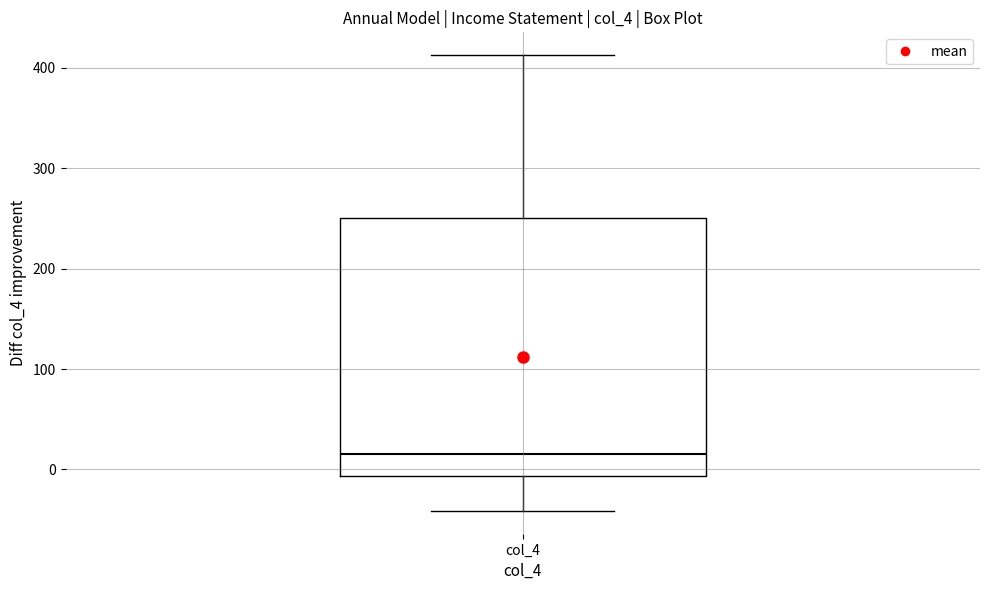

Where does the median line of the box for col_4 sit on the y-axis? The values are not printed on the chart, so give them approximately, as read against the axis.

20